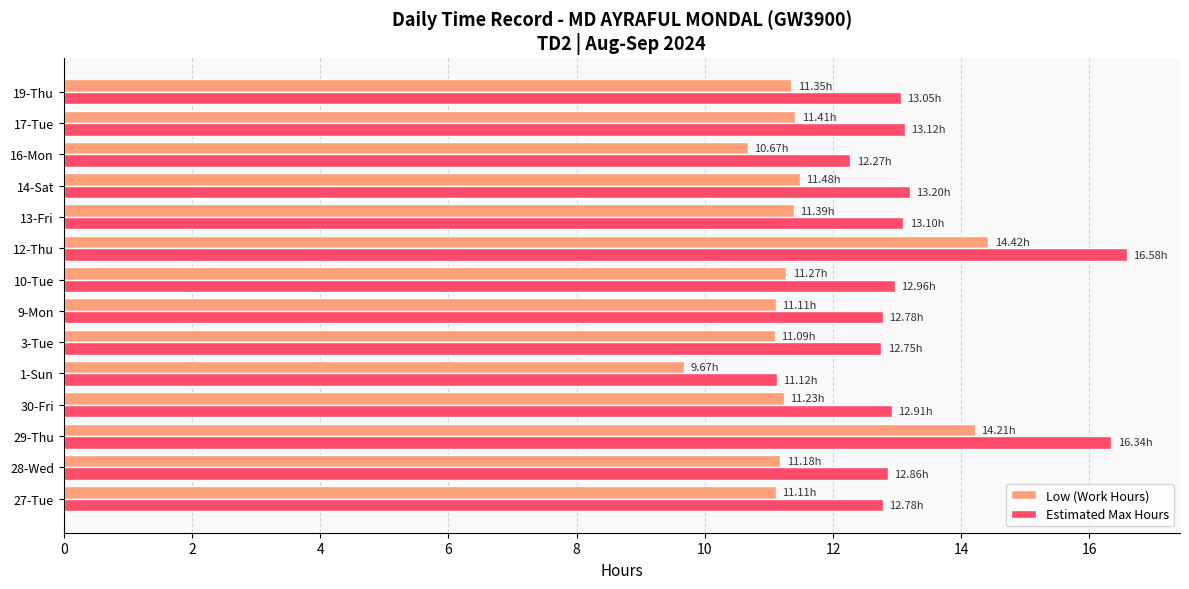

What is the difference between the second highest and second lowest values in the Low (Work Hours) series?

3.5